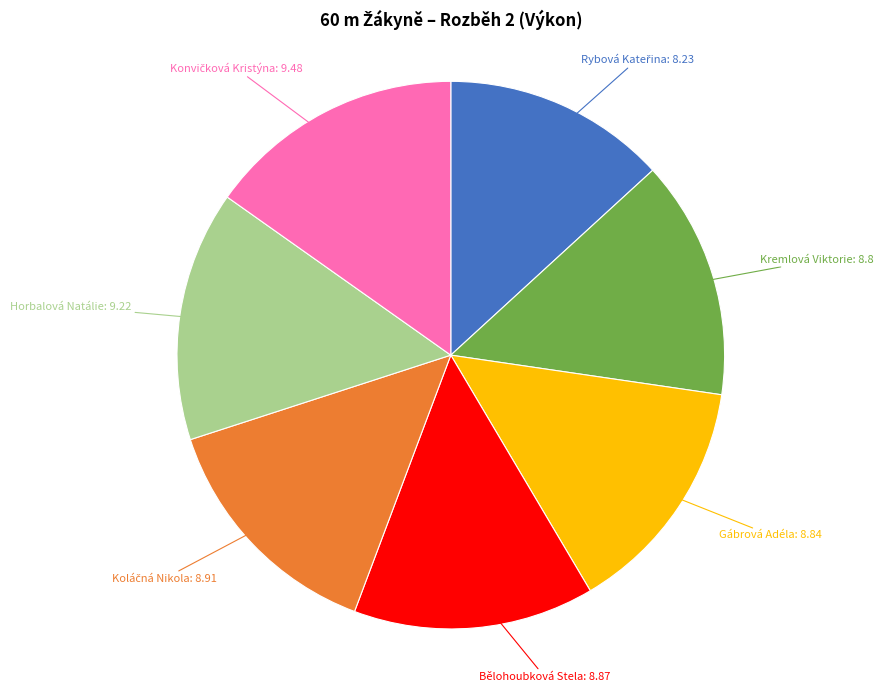

Does any single category account for the majority?

No